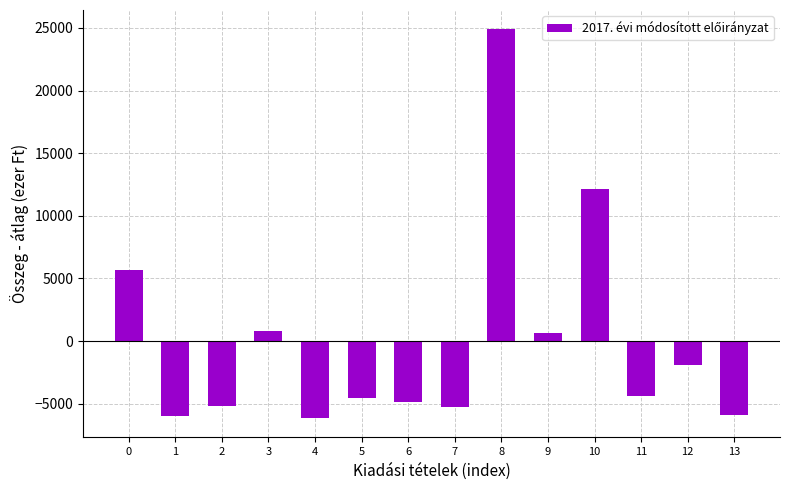

Are the bars horizontal?

No